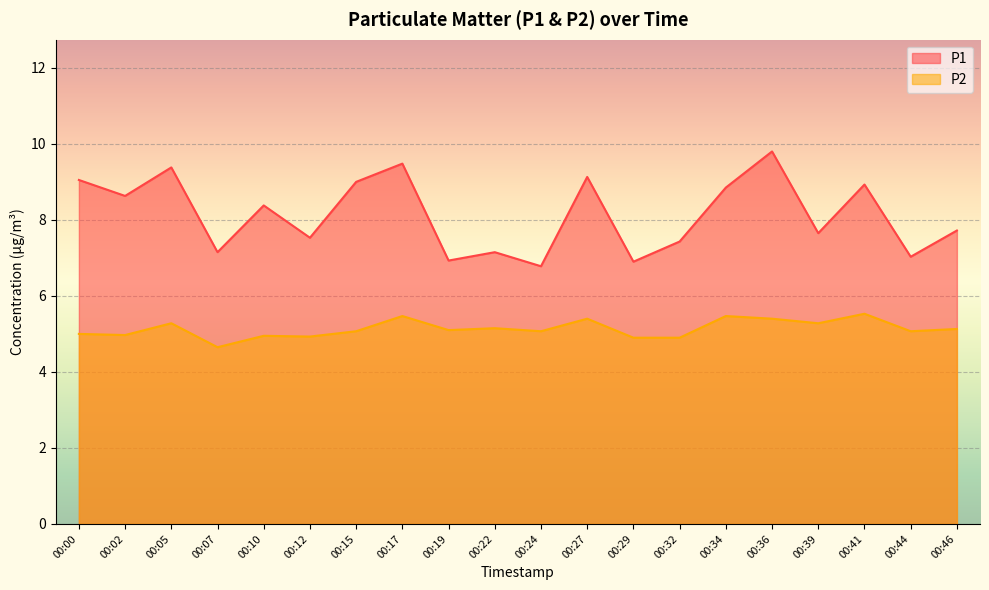

How many lines are shown in the chart?

2